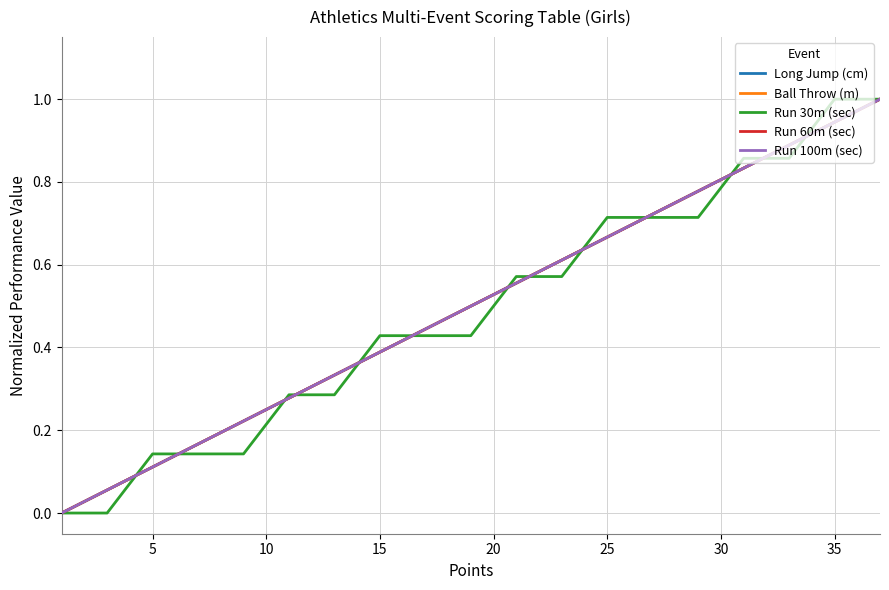

Is this an area chart (filled region under the line)?

No